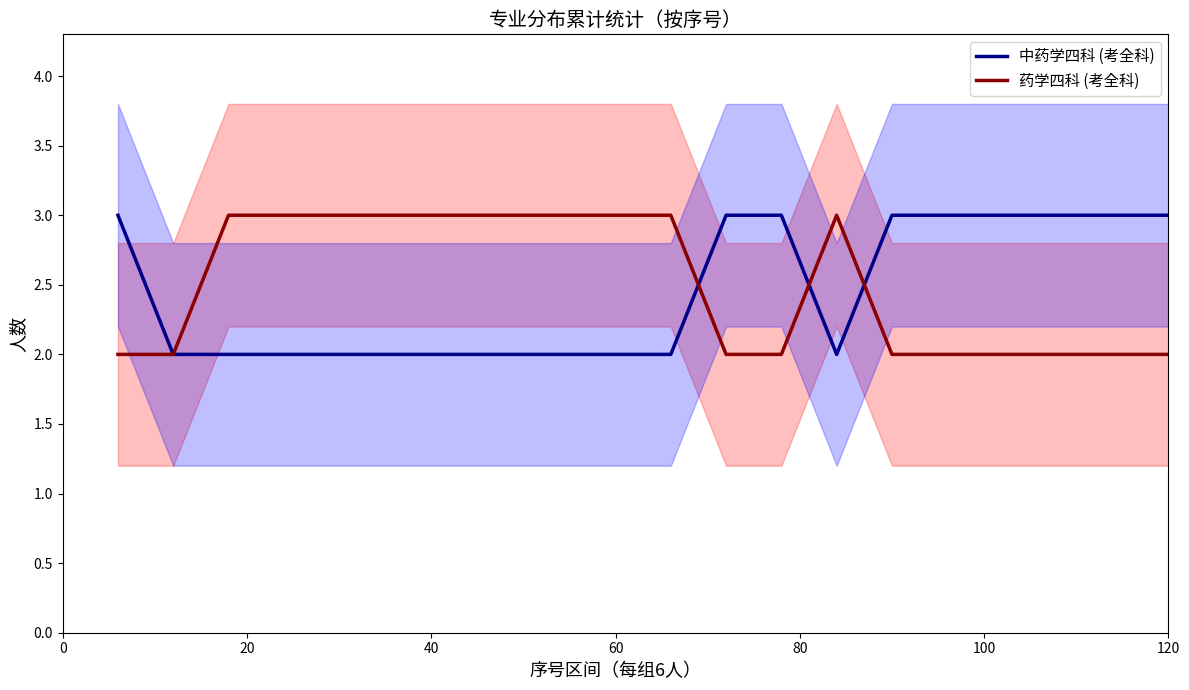

The value of 中药学四科 (考全科) at 60 is 2. True or false?

True